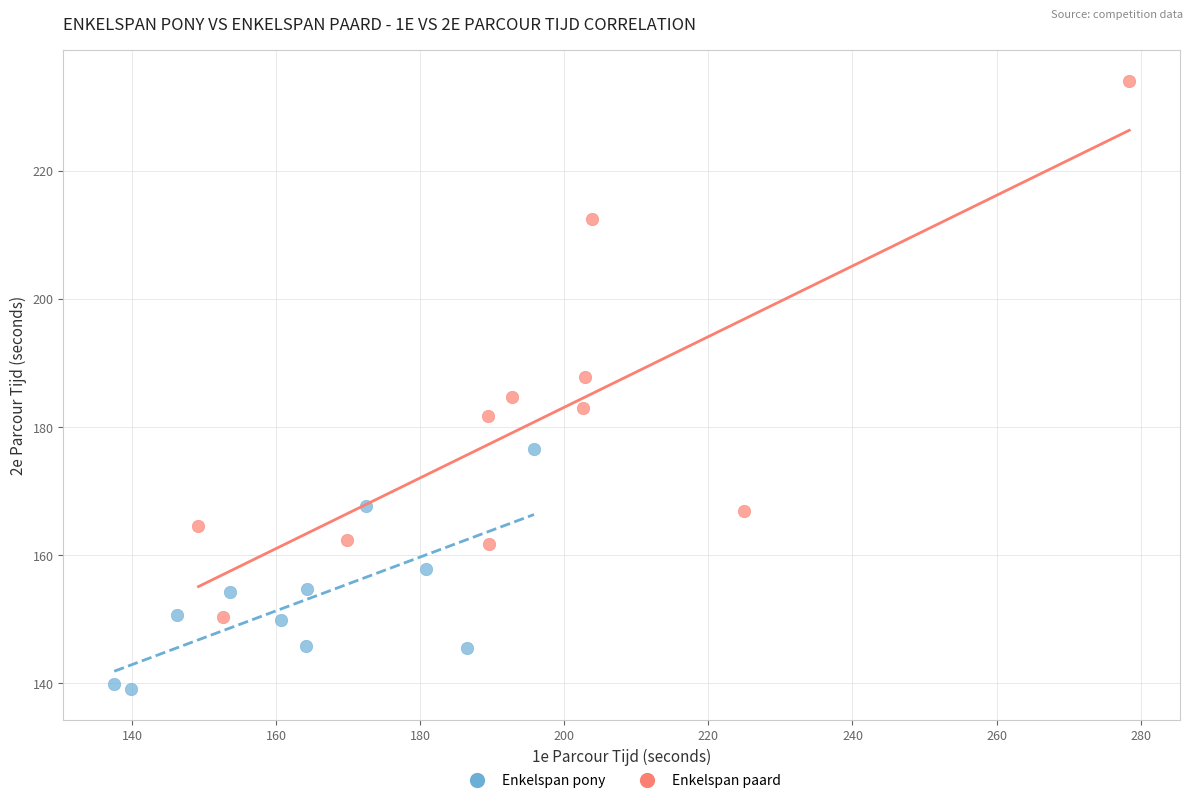

Which series contains the highest Y value?

Enkelspan paard